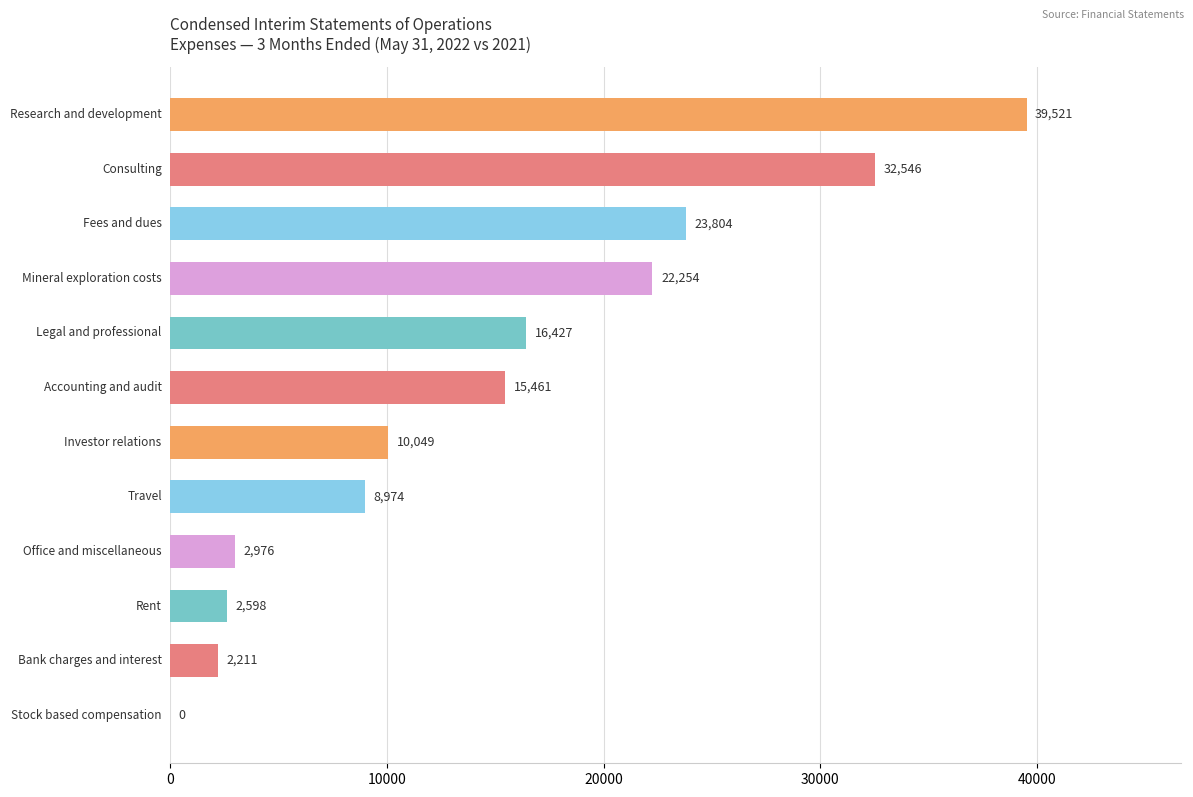

What is the sum of all values?

176821